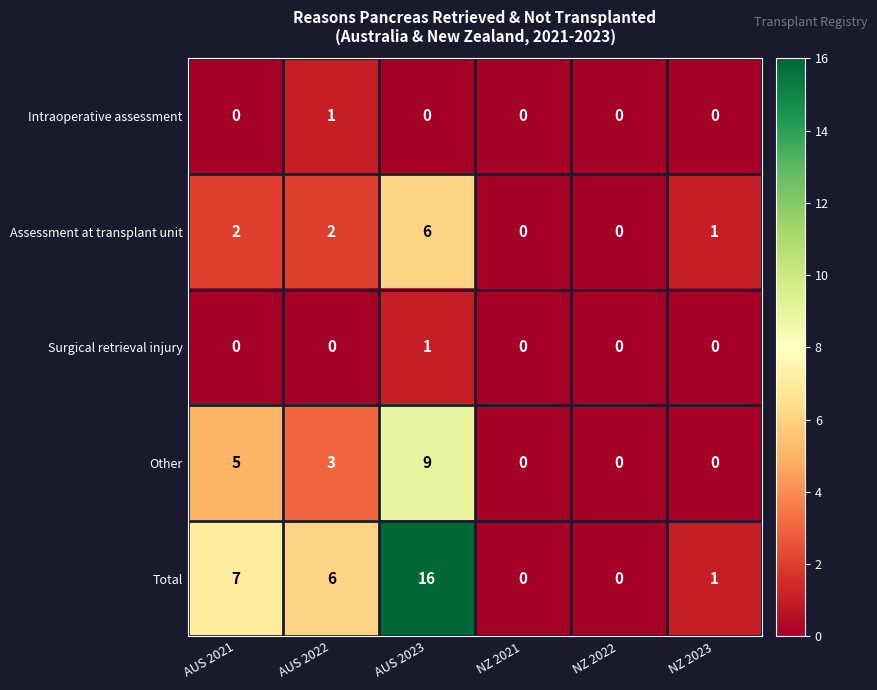

How many distinct data groups are displayed?

5